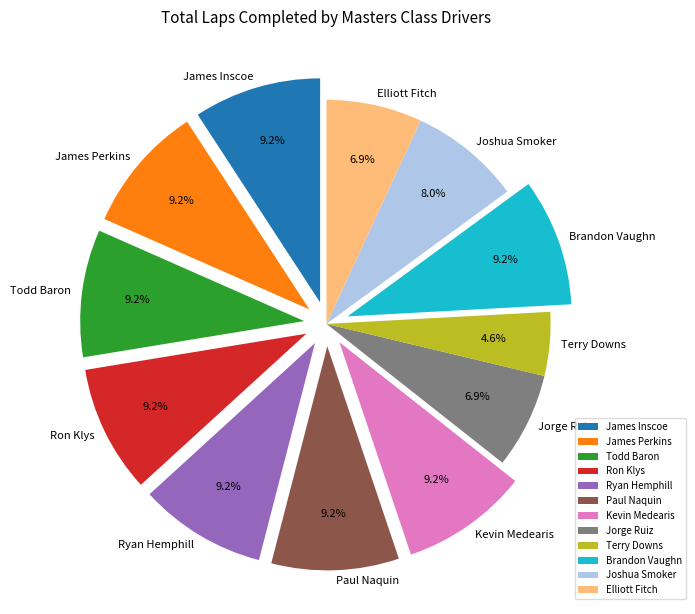

Which slice is the smallest?

Terry Downs